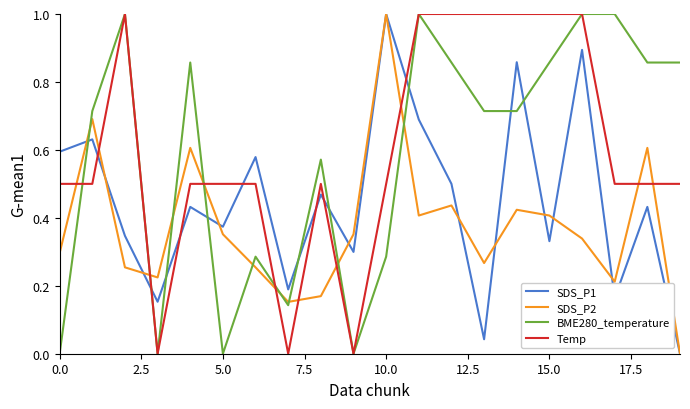

What is the highest value of the SDS_P1 series?

1.0